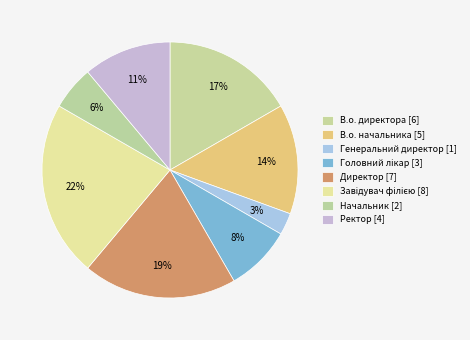

Which slice is the smallest?

Генеральний директор